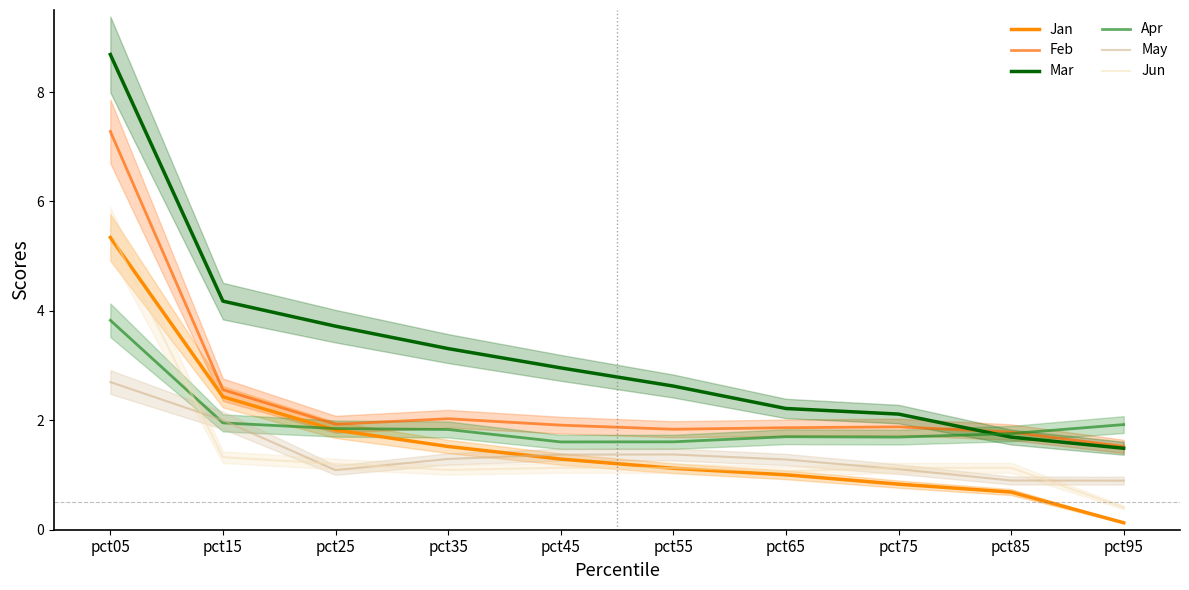

What is the value of the Feb point at the 2nd from the left?

2.6